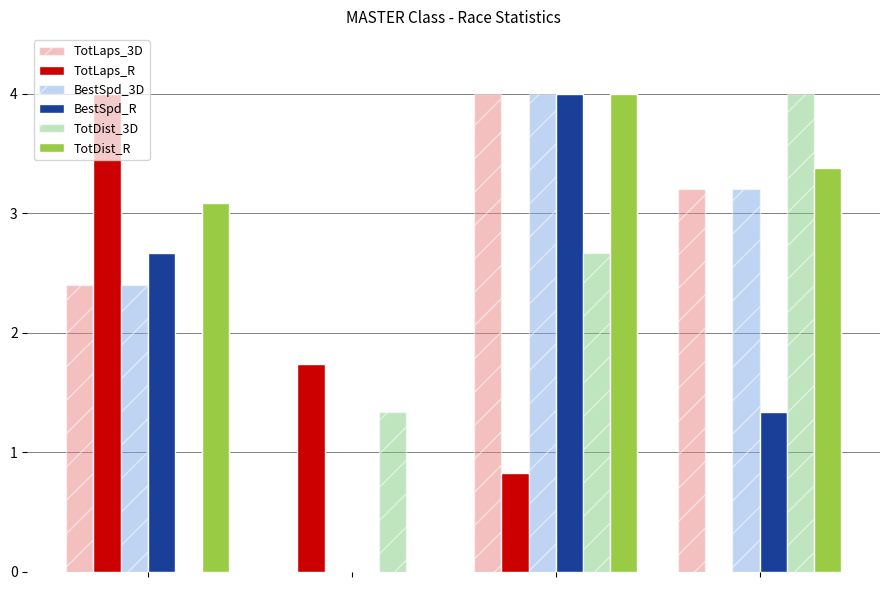

What is the maximum value for TotDist_3D?

4.0